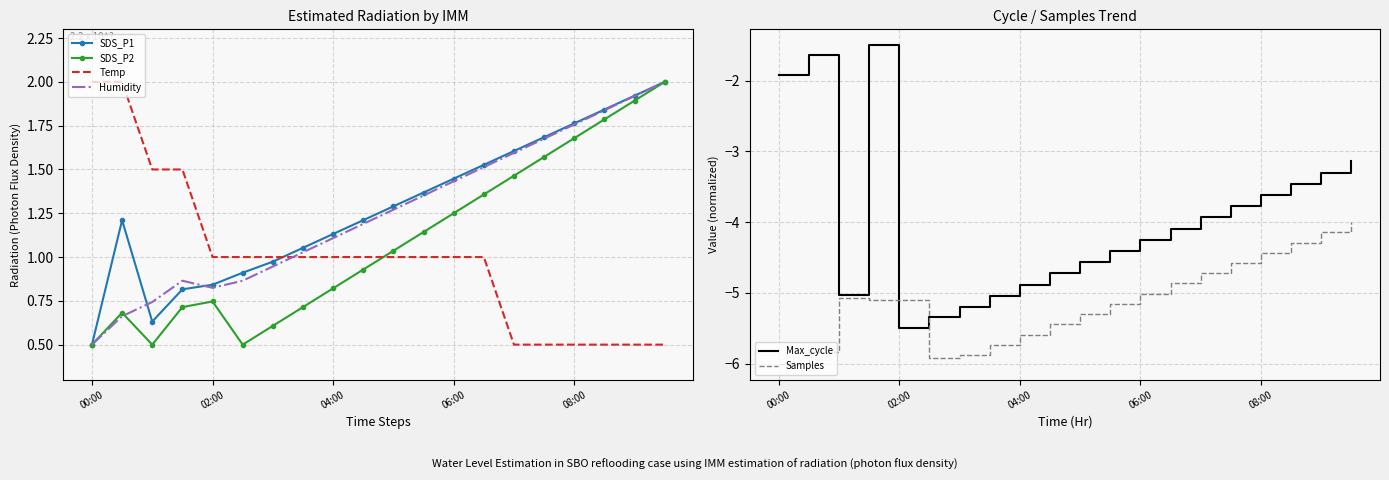

How many lines are shown in the chart?

6